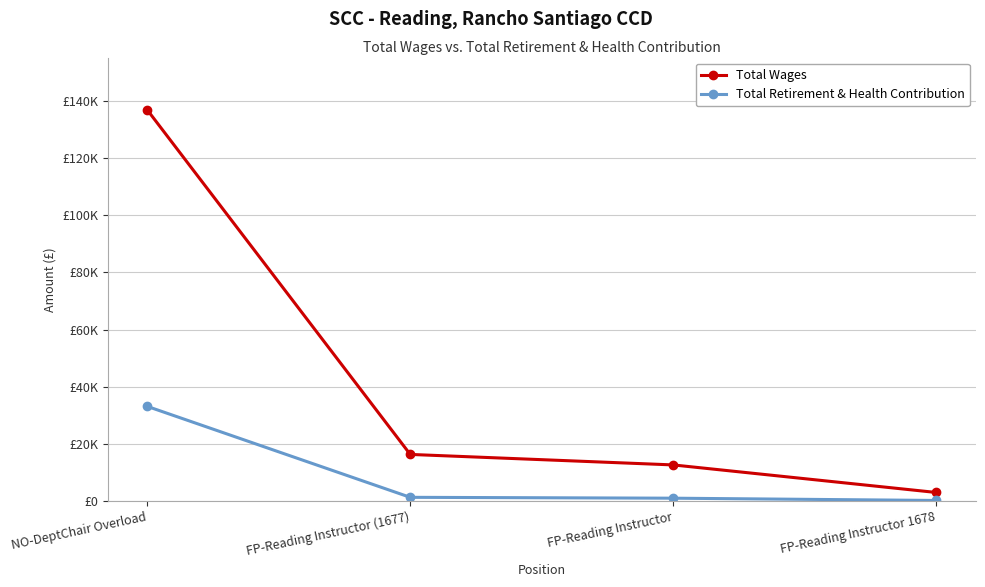

At which label does Total Retirement & Health Contribution reach its peak?

NO-DeptChair Overload